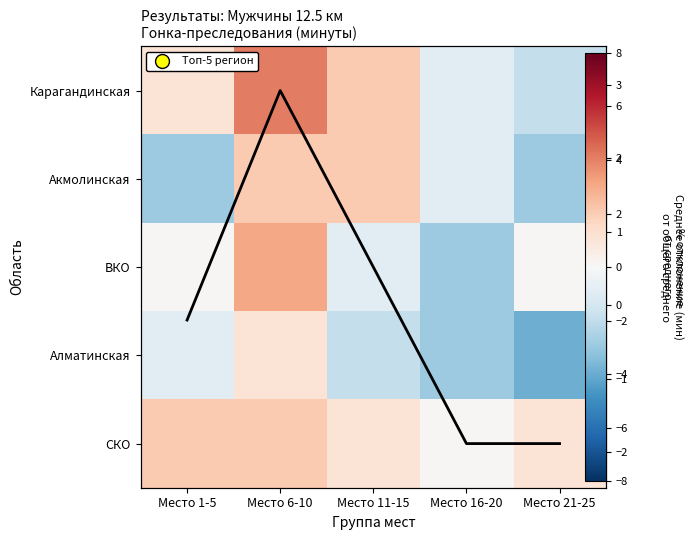

Rank the series by their maximum value, from lowest to highest.

Алматинская, Акмолинская, СКО, ВКО, Avg deviation, Карагандинская